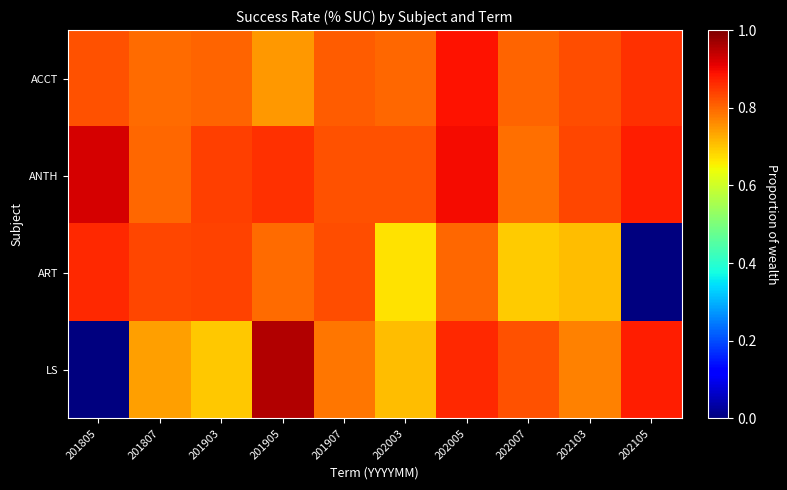

At which category is the sum across all series the highest?

202005